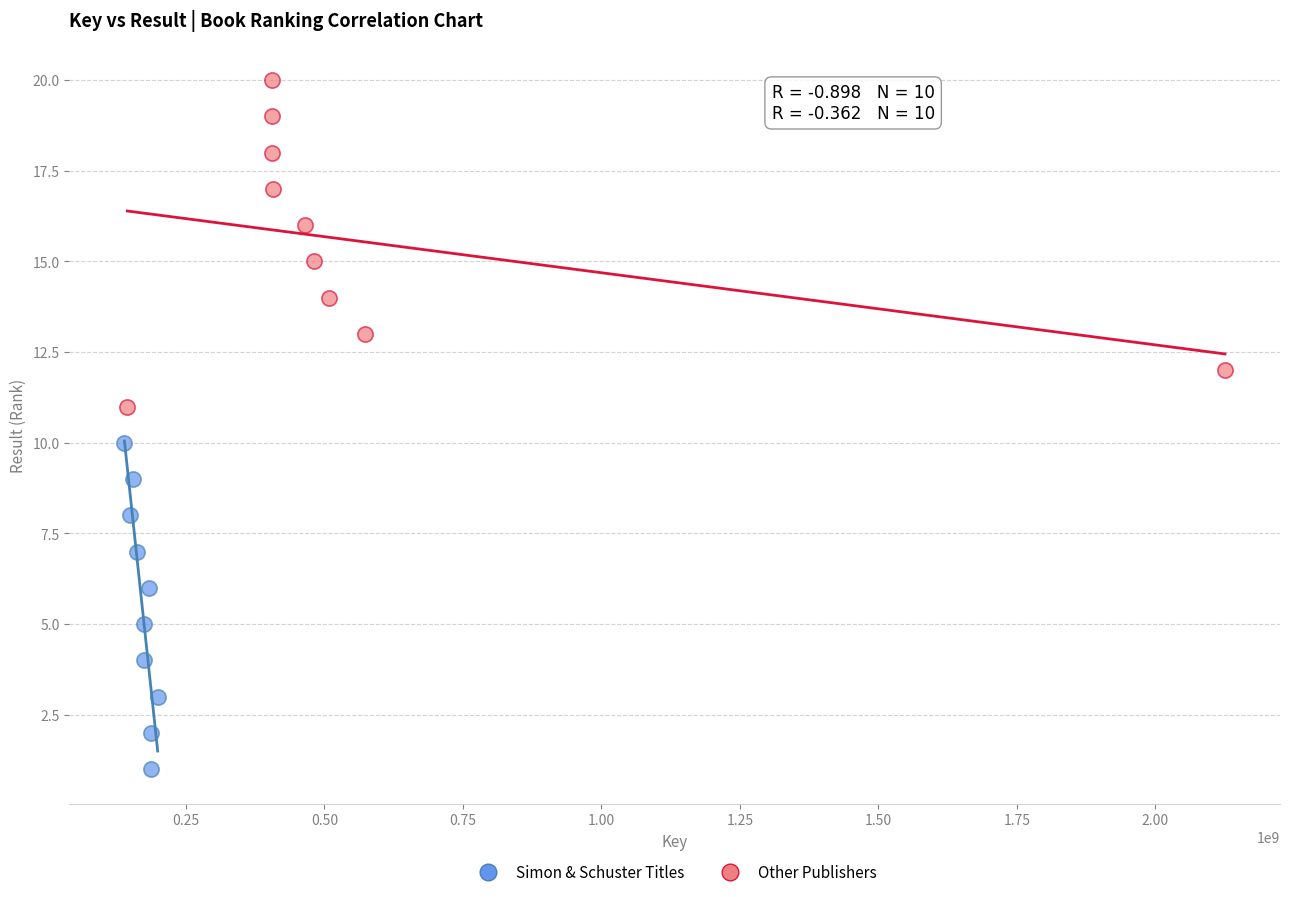

What are all the series names shown in the legend?

Simon & Schuster Titles, Other Publishers